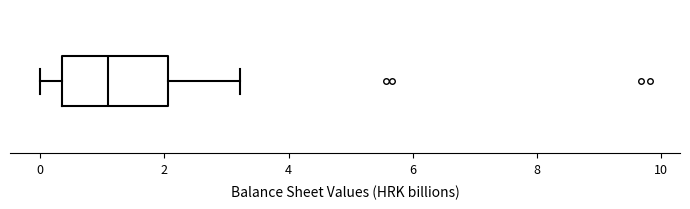

Transcribe this box plot: give where the median line is, the range the box spans, and where the two whiskers end, as read against the x-axis. The values are not printed on the chart, so give them approximately, as read against the axis.

median 1.2, box 0.4 to 2.0, whiskers 0.0 to 3.2